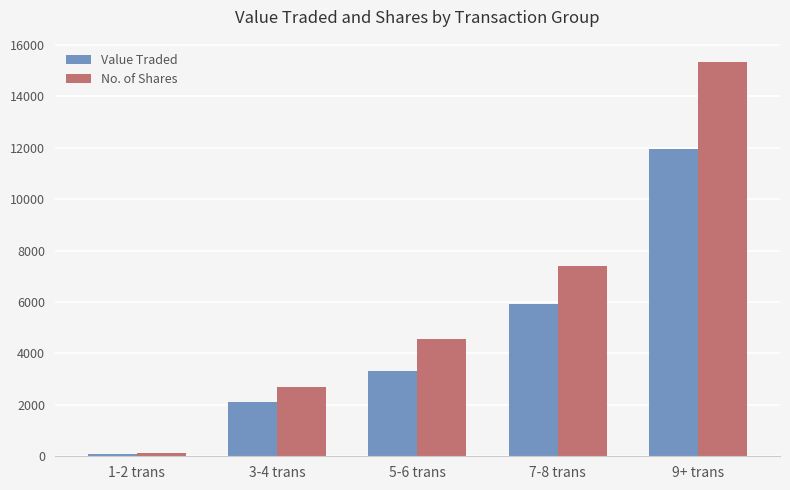

Reading right to left, extract all data points from this chart.

Value Traded: 9+ trans=11958	7-8 trans=5935	5-6 trans=3323	3-4 trans=2122	1-2 trans=83
No. of Shares: 9+ trans=15336	7-8 trans=7417	5-6 trans=4546	3-4 trans=2686	1-2 trans=109